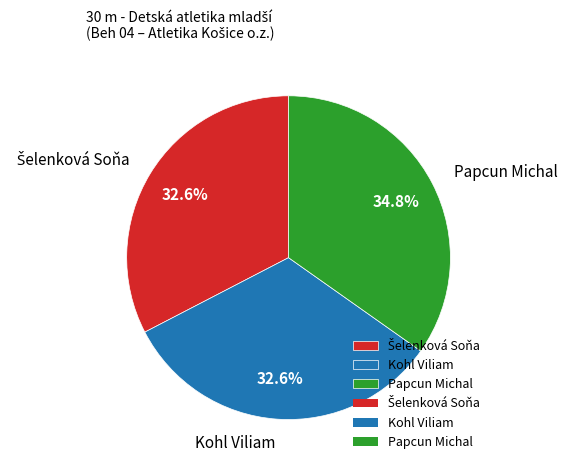

Count the number of slices in the pie.

3